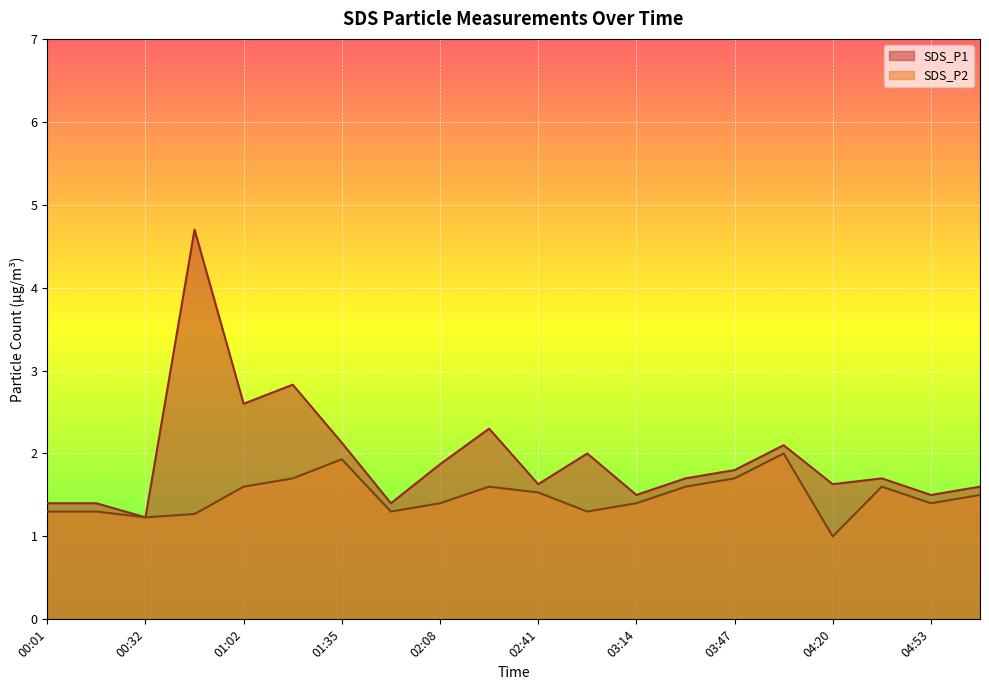

The SDS_P1 series shows 1.2 at 00:32. True or false?

True